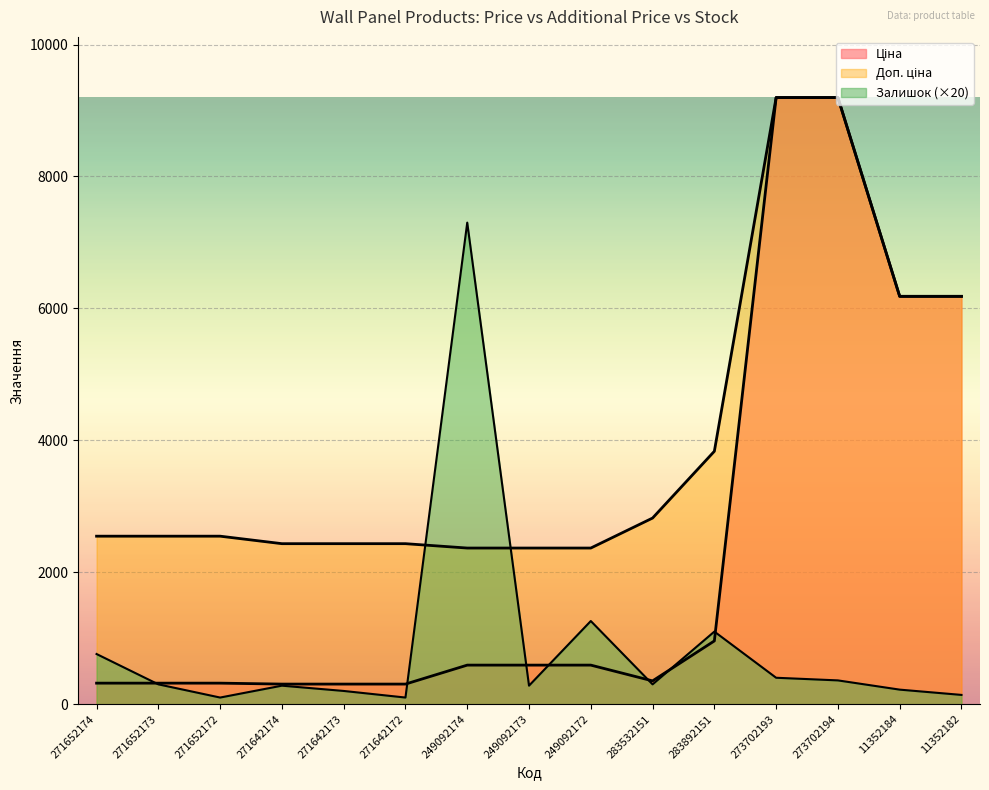

What is the total value across all series at 273702193?

18792.5